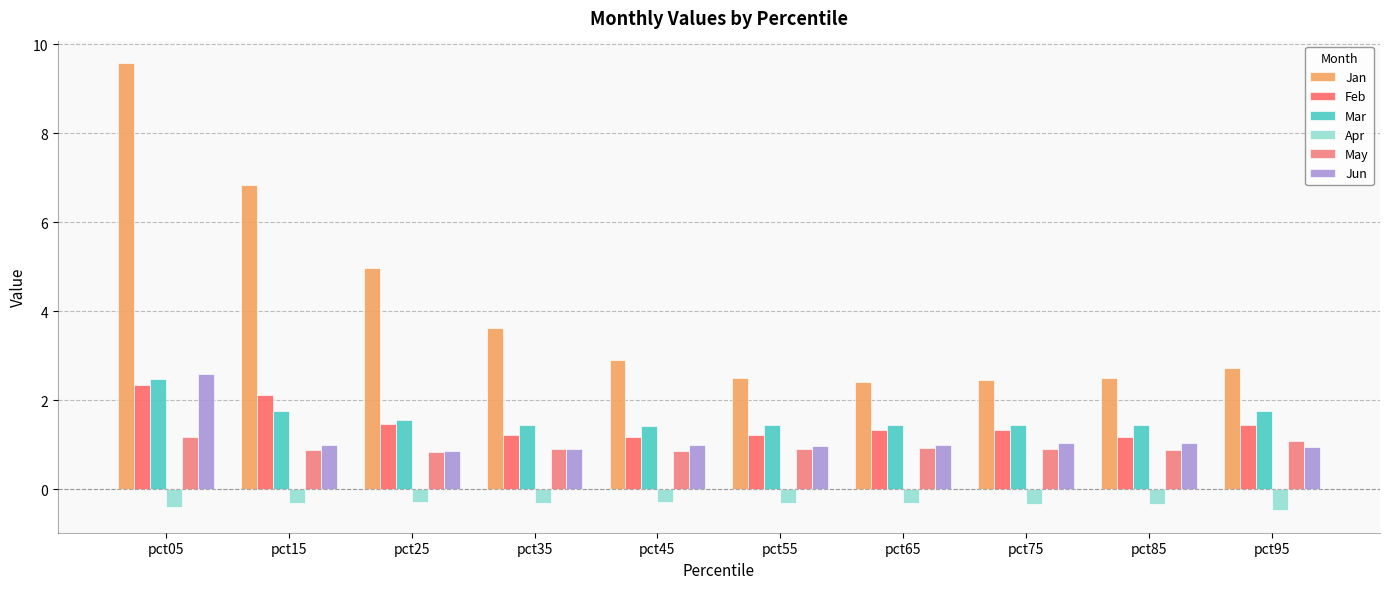

What is the highest value of the Feb series?

2.3